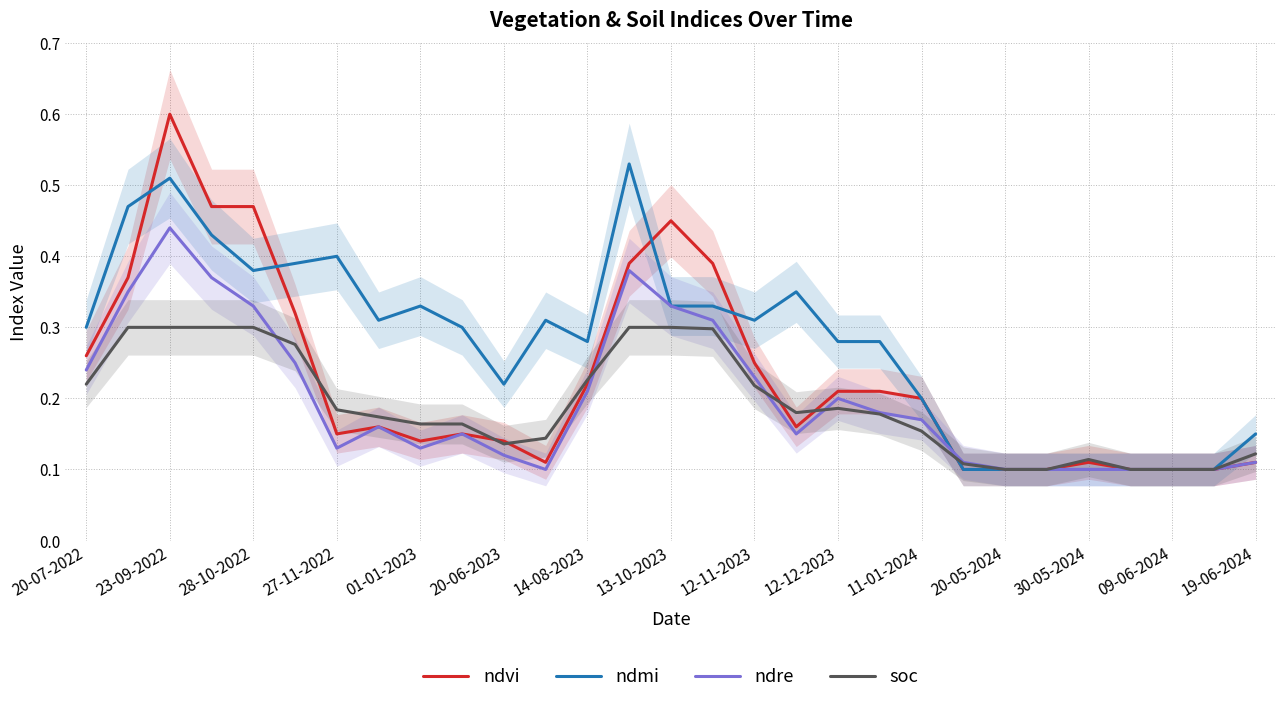

At which label does ndre reach its peak?

23-09-2022